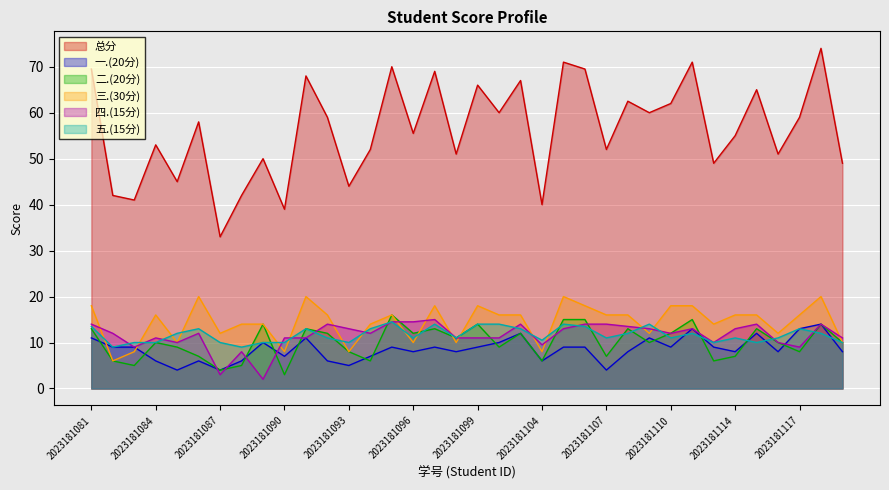

At which label does 四.(15分) reach its minimum?

2023181089